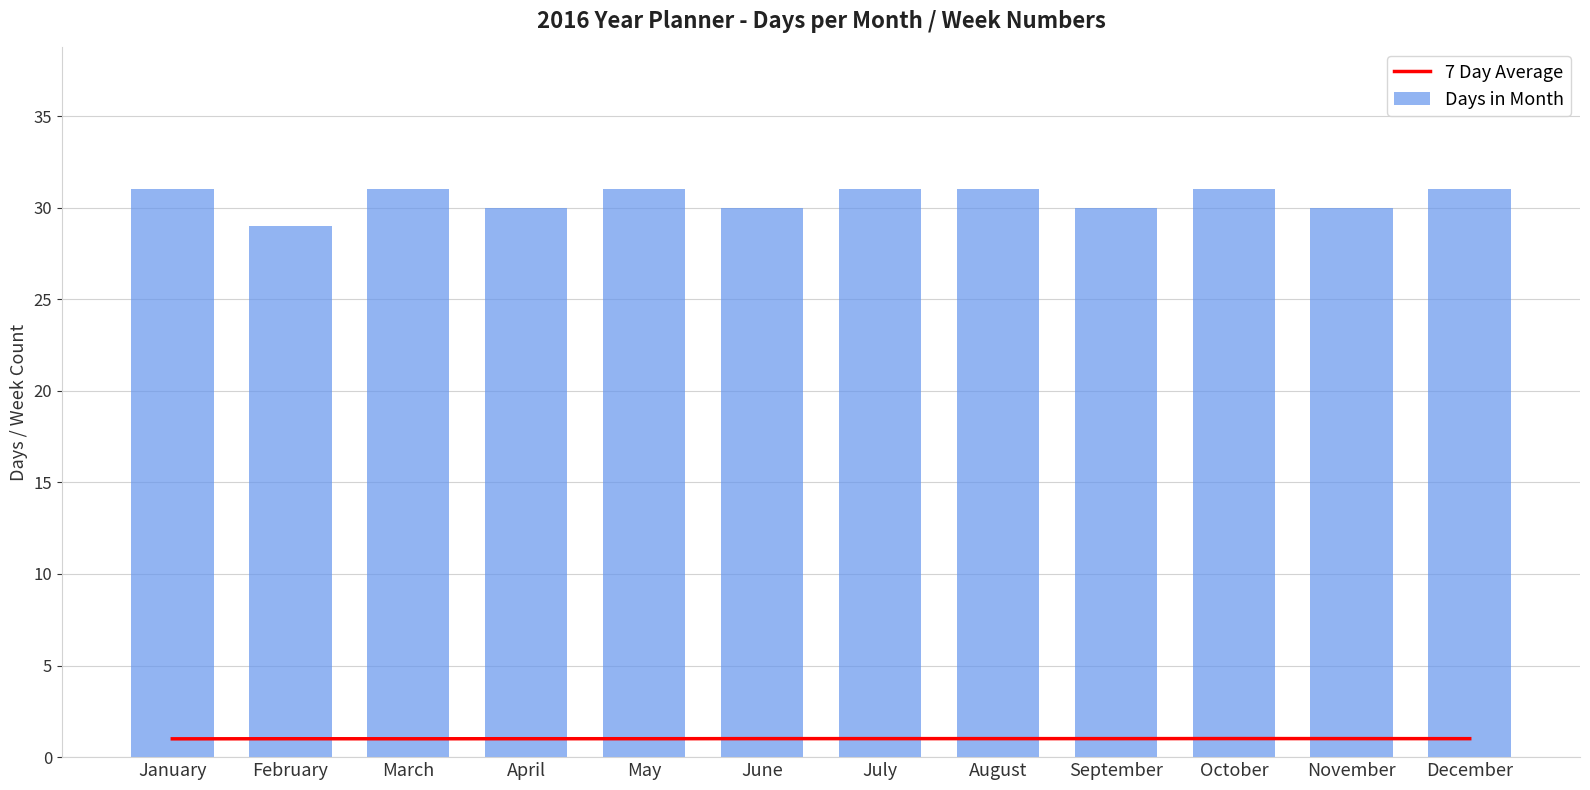

How many series are shown in this chart?

2